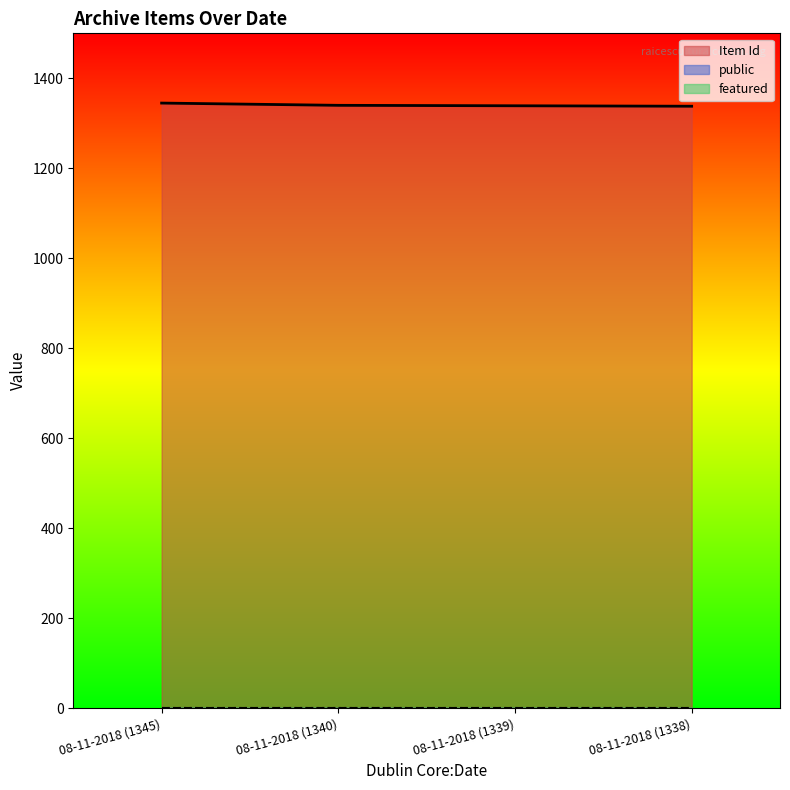

Which series has the largest range (max minus min)?

Item Id